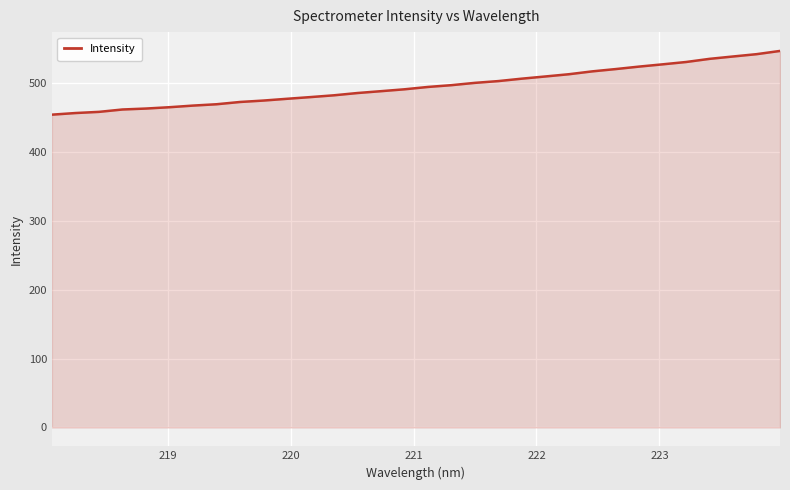

What is the smallest value displayed?

454.5